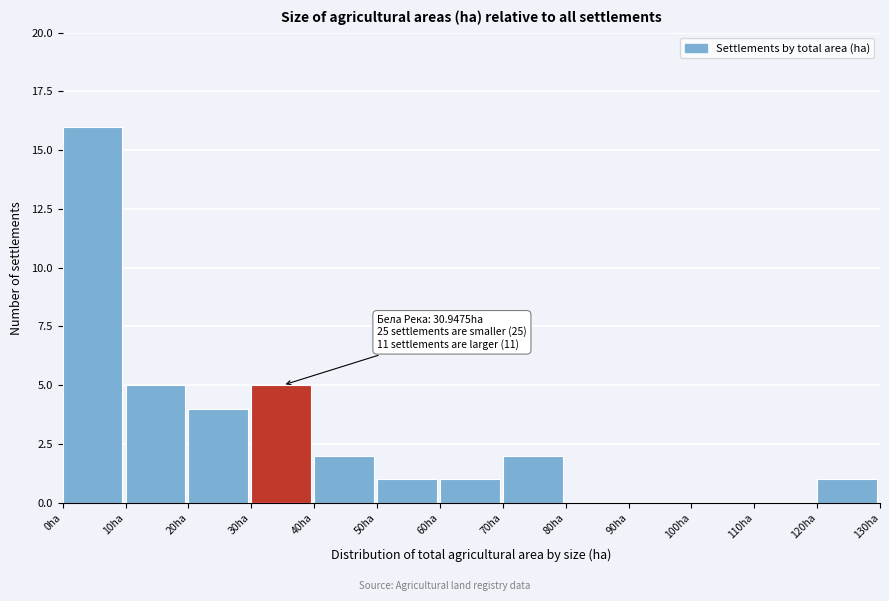

Which range on the x-axis has the tallest bar?

0 to 10